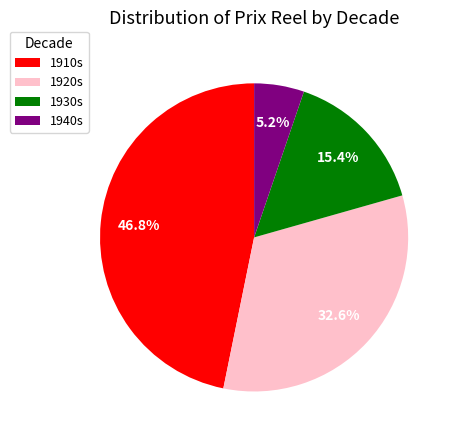

Does any single category account for the majority?

No